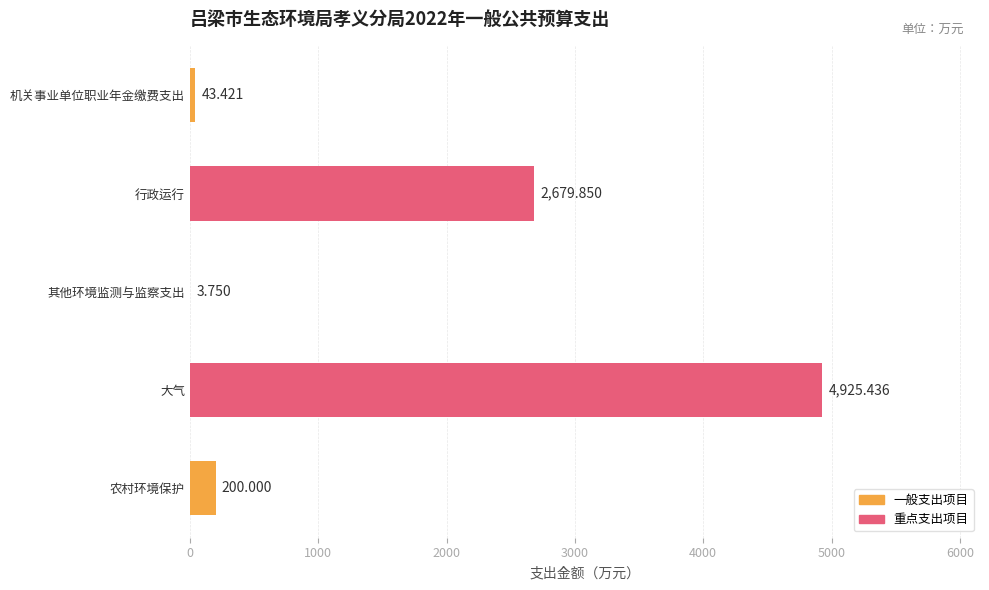

Are the bars grouped side by side (vs. stacked)?

No